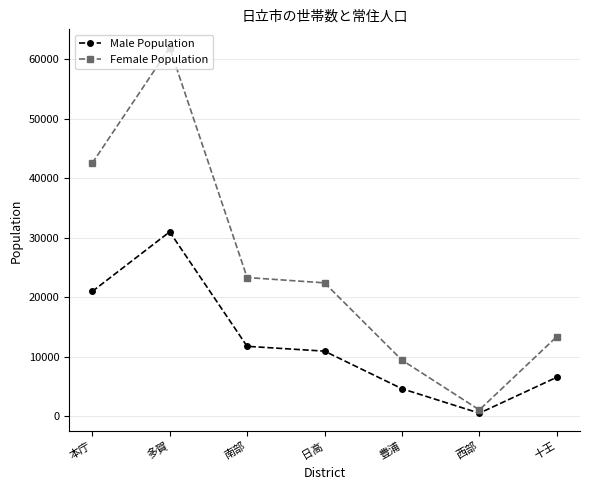

At which category does the chart reach its peak across all series?

多賀